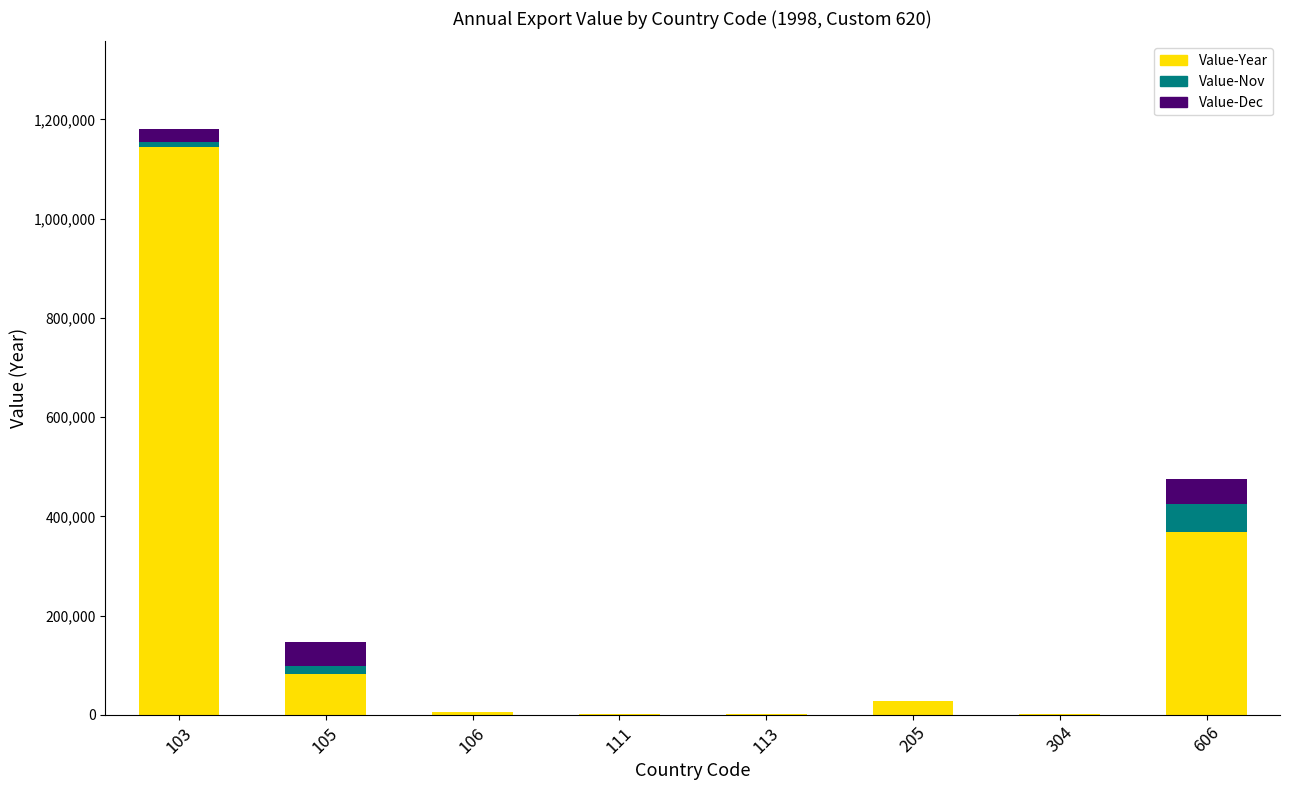

What is the highest value of the Value-Year series?

1143684